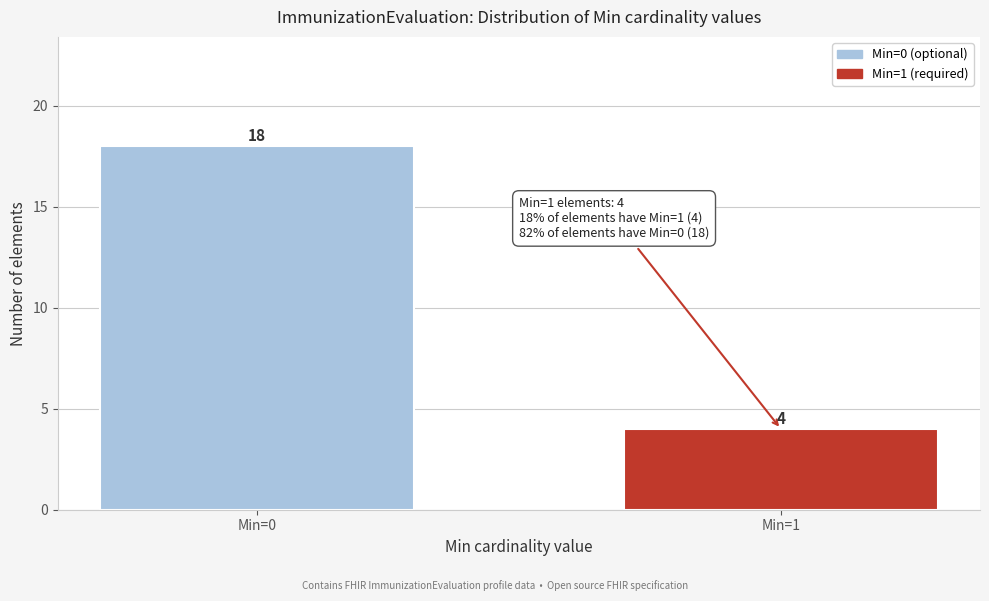

Reading left to right, list all the values displayed in this chart.

Min=0=18	Min=1=4